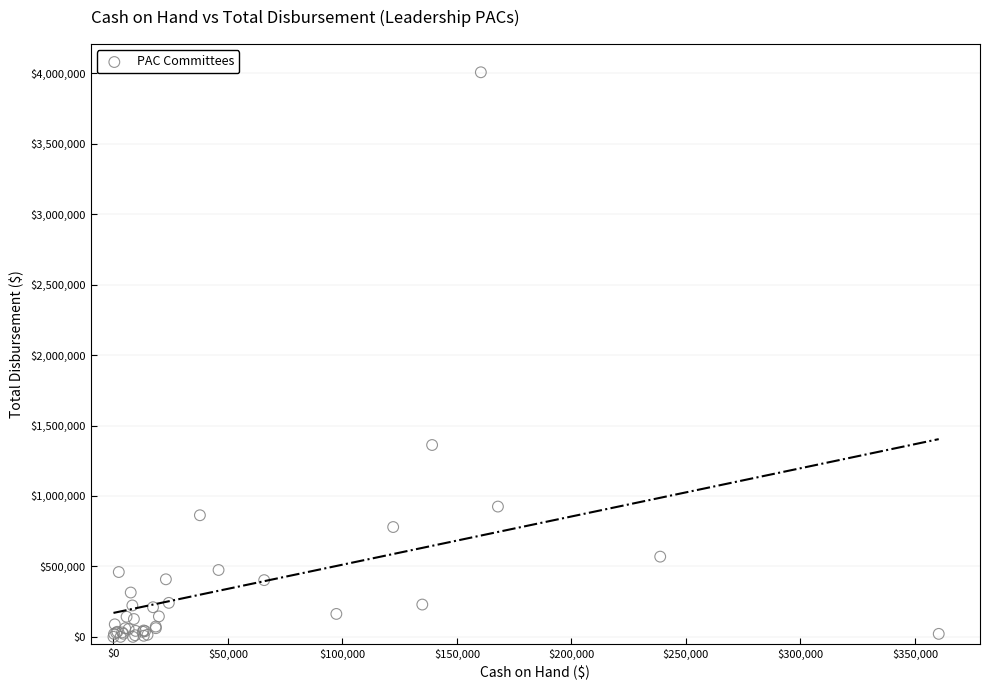

What Y value in the scatter plot is closest to 2003598?

1361659.6